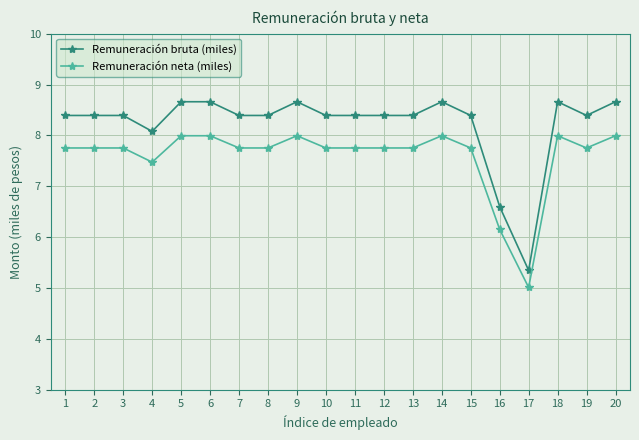

What is the sum of all Remuneración bruta (miles) values?

164.3